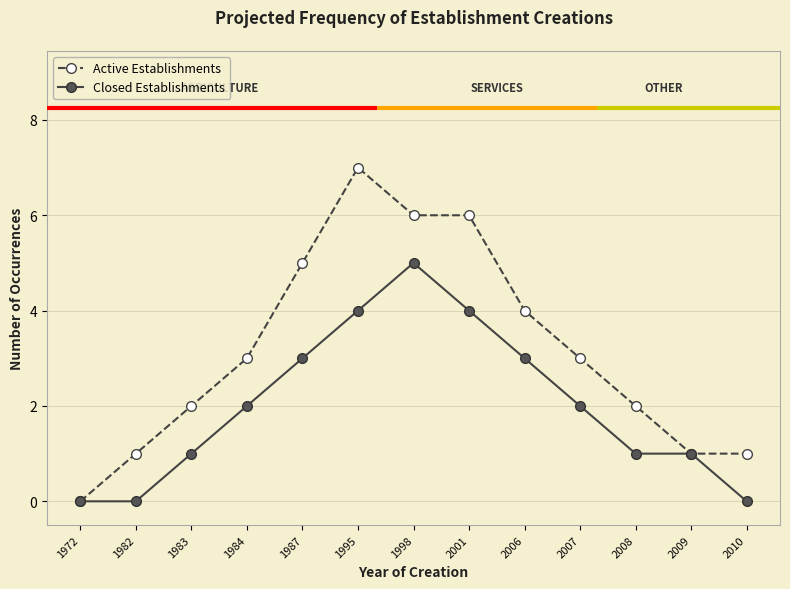

True or false: Active Establishments has a value of -5 at 1972.

False